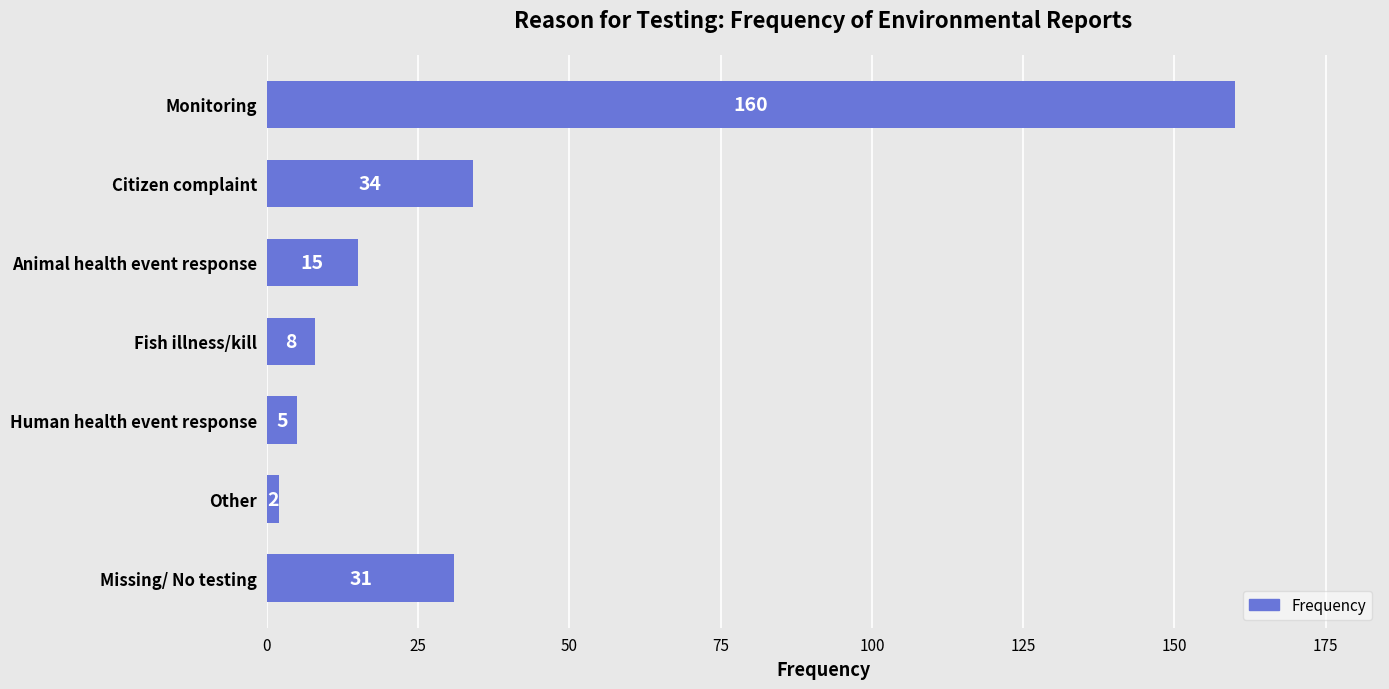

True or false: the data shows 34 at Citizen complaint.

True